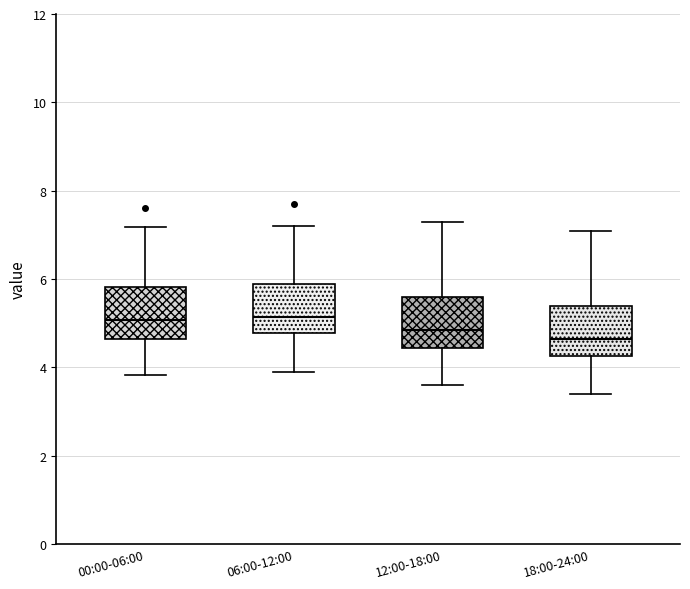

Where is the lower edge of the box for 00:00-06:00 on the y-axis? The values are not printed on the chart, so give them approximately, as read against the axis.

4.6